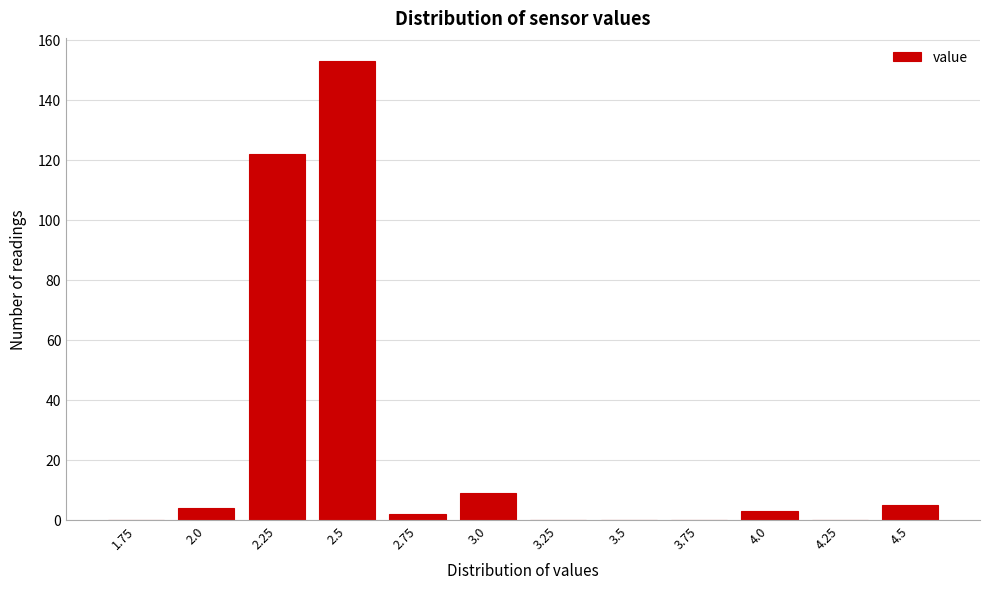

Reading right to left, list all the values displayed in this chart.

4.5=5	4.25=0	4.0=3	3.75=0	3.5=0	3.25=0	3.0=9	2.75=2	2.5=153	2.25=122	2.0=4	1.75=0